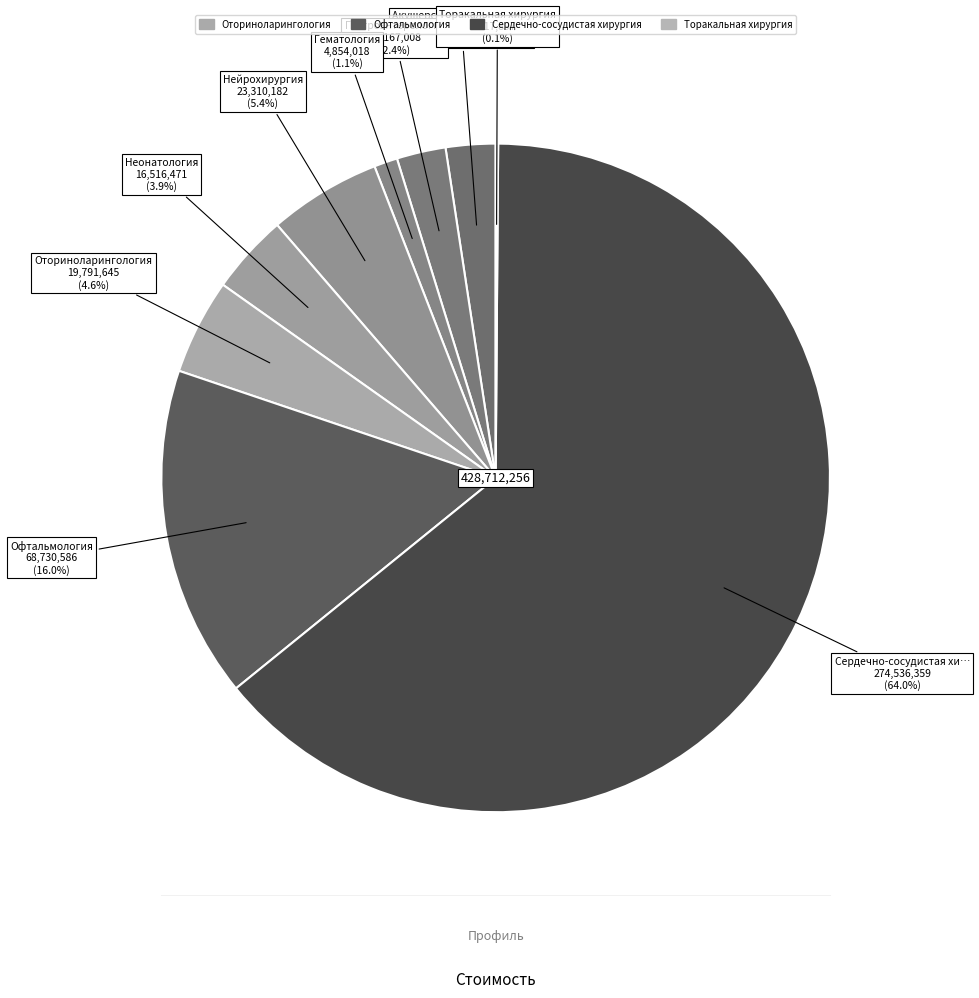

Count the number of slices in the pie.

9